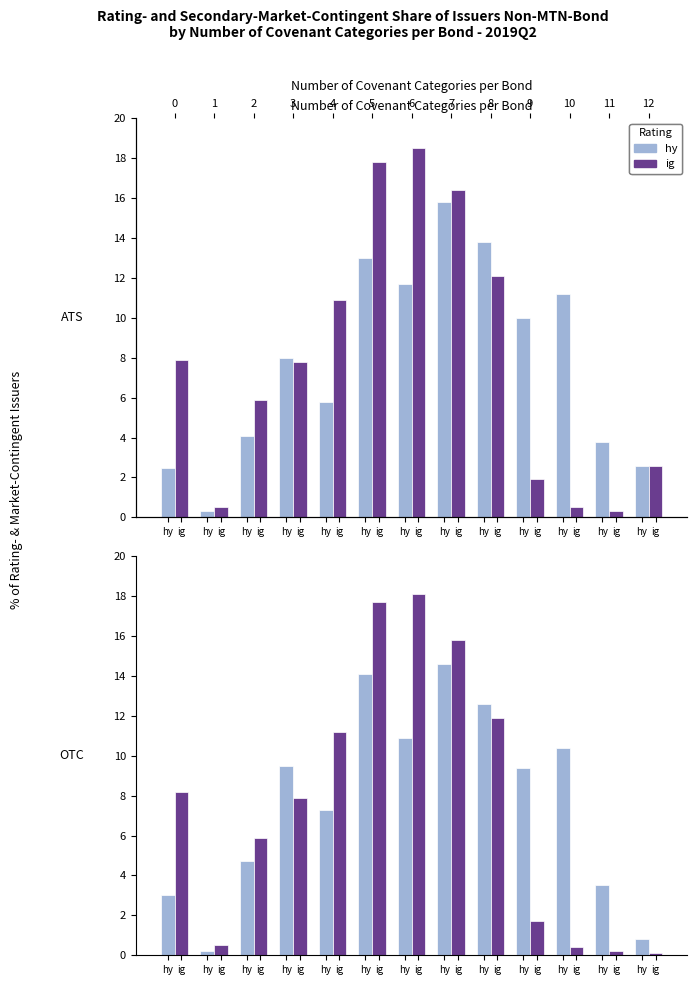

Does the chart contain any negative values?

No